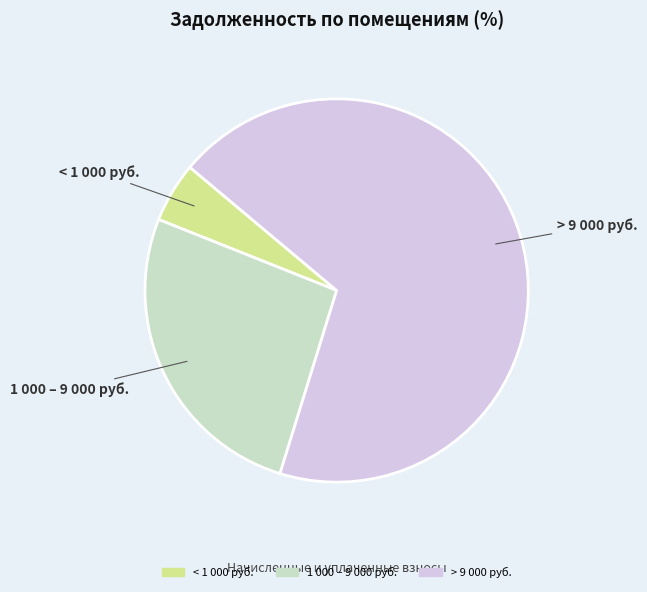

Is there a majority slice in this chart?

Yes